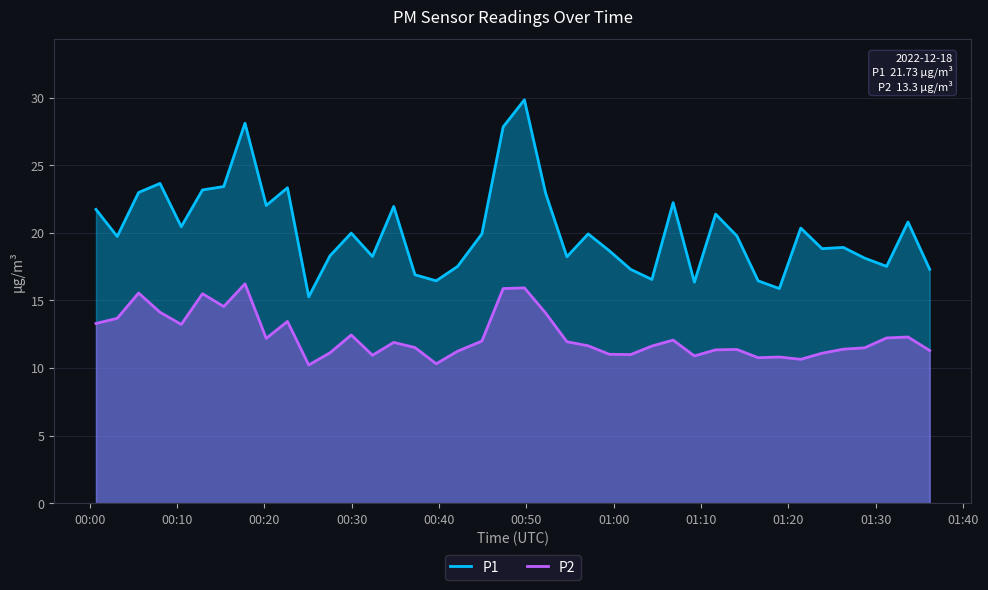

What is the lowest value of the P2 series?

10.2